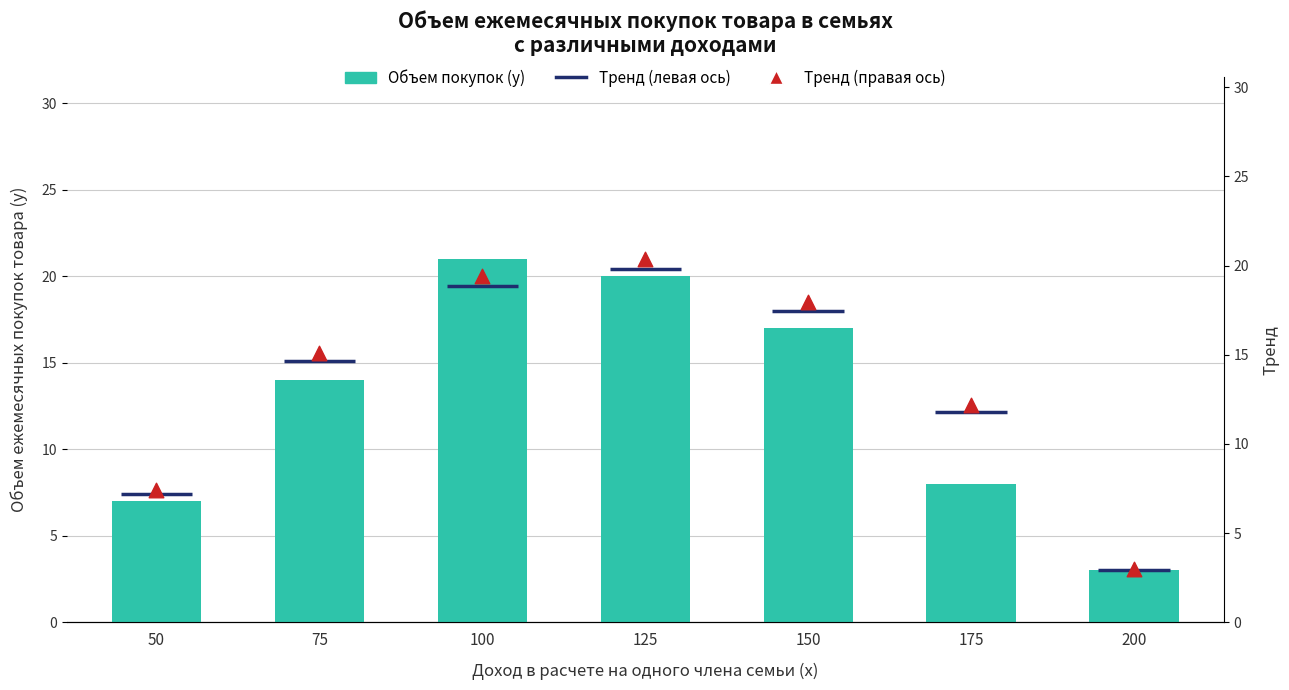

At how many categories does at least one series exceed 10?

5